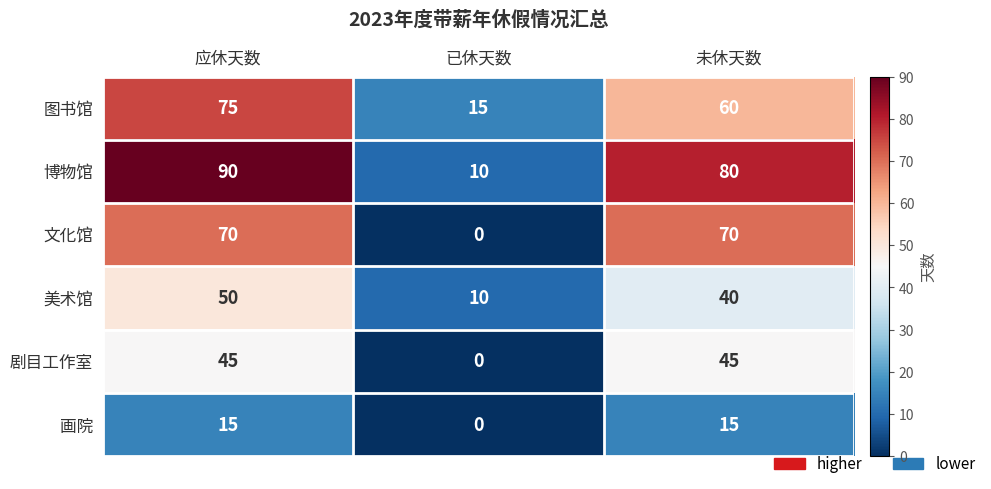

What is the total value across all series at 未休天数?

310